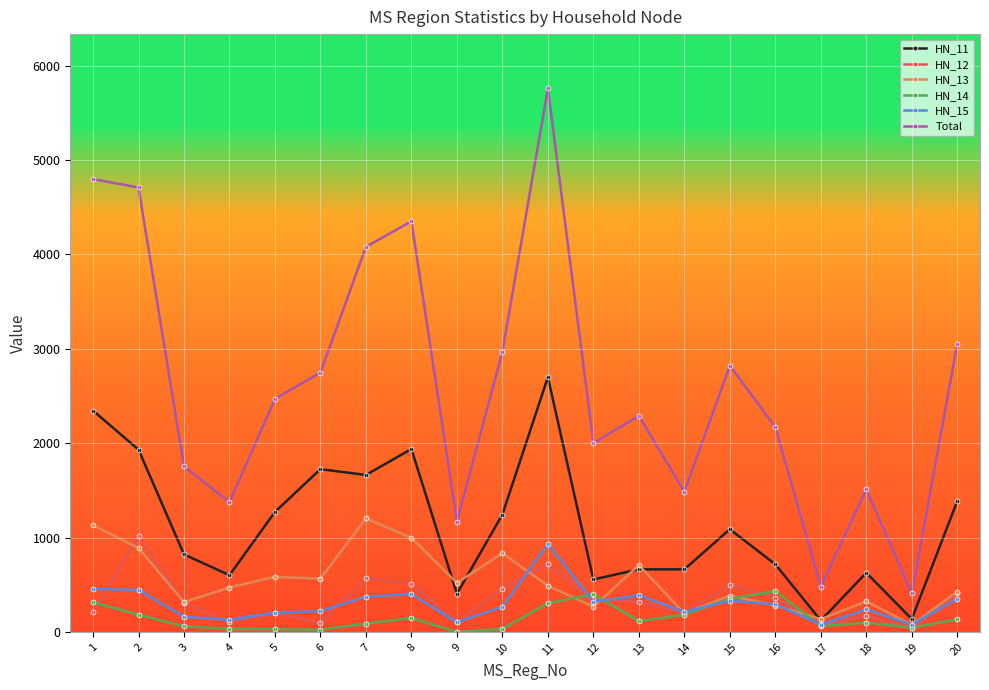

Count the number of data series in this chart.

6